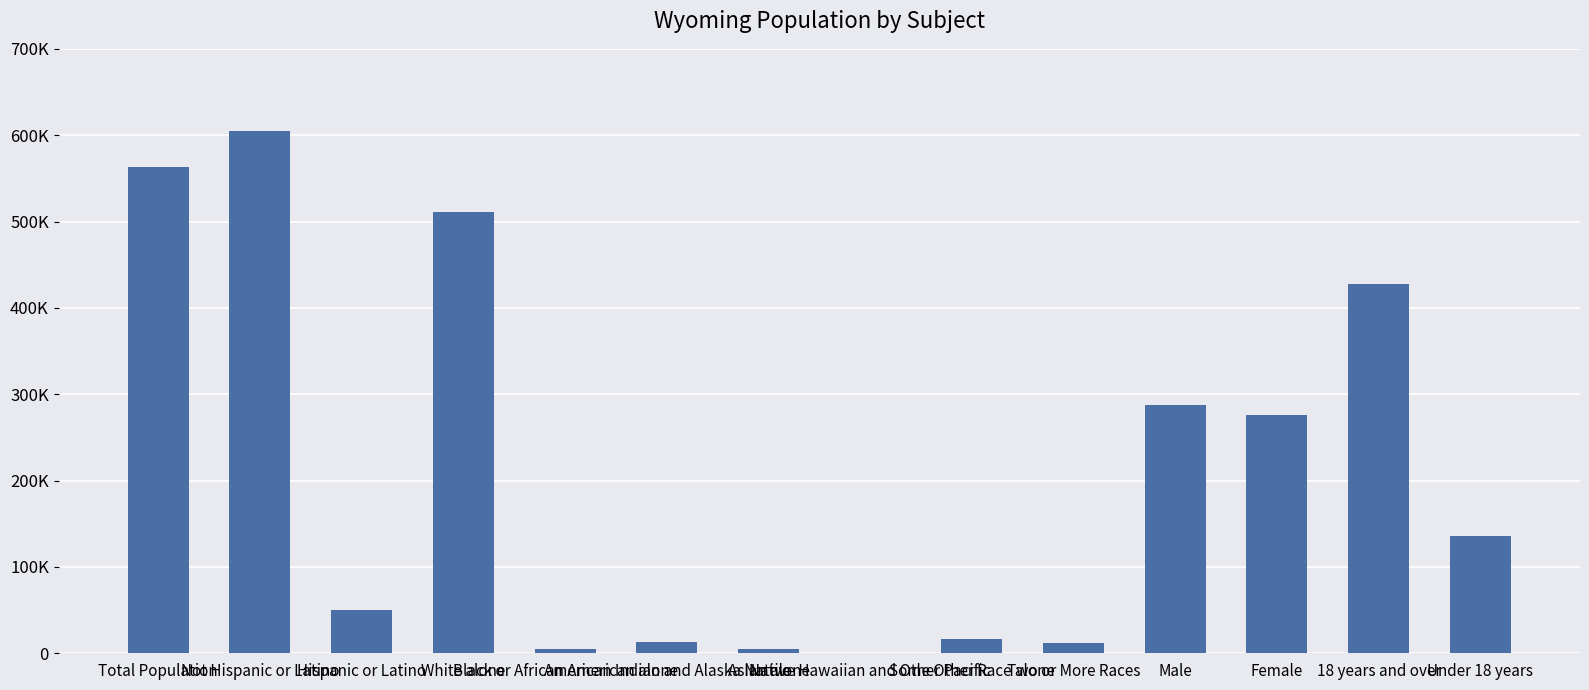

What is the change in value from Two or More Races to Male?

+275076